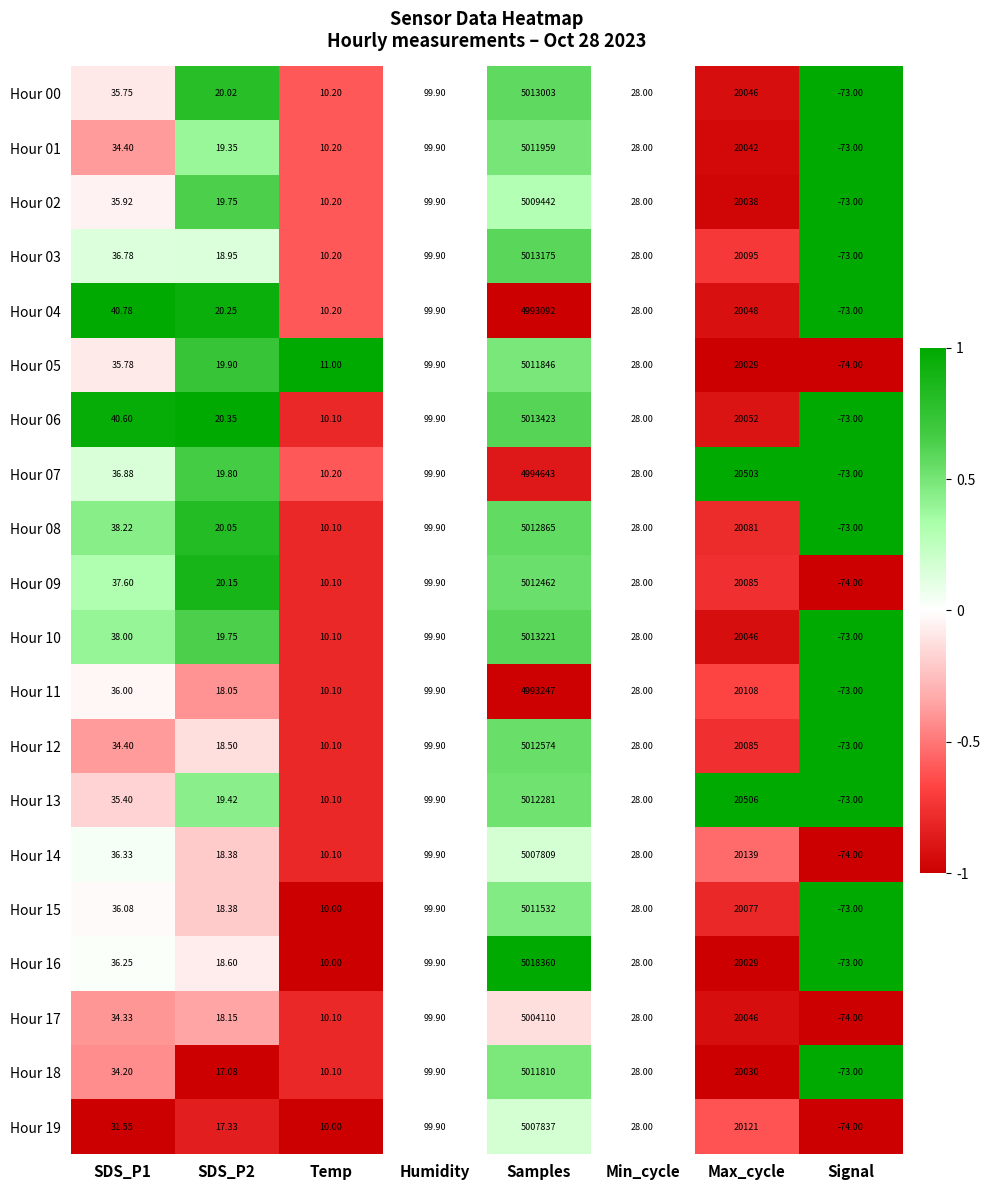

Is the value of Hour 15 at Min_cycle greater than the value of Hour 11 at Samples?

No